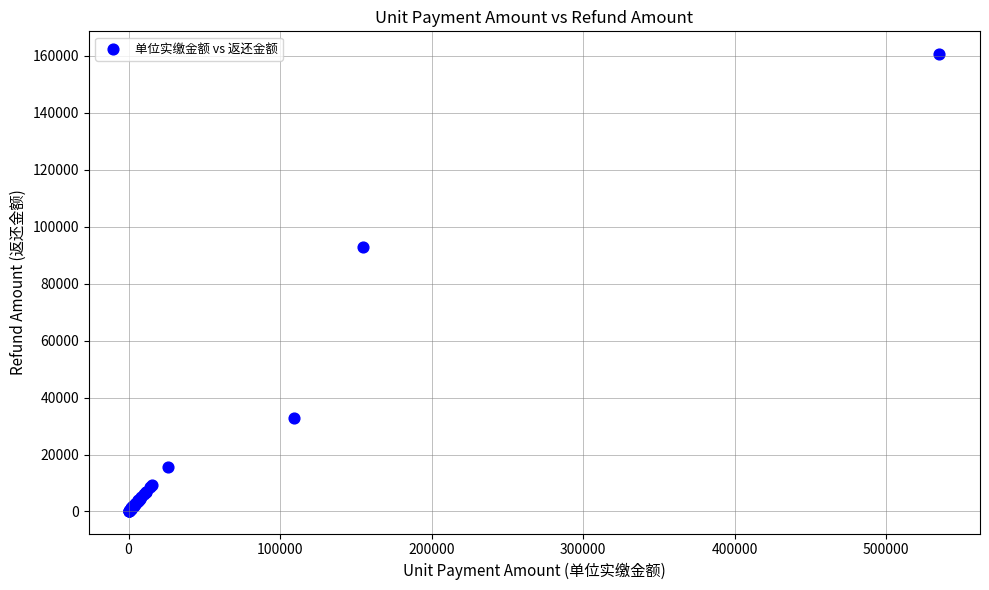

What Y value in the scatter plot is closest to 80422?

92932.9